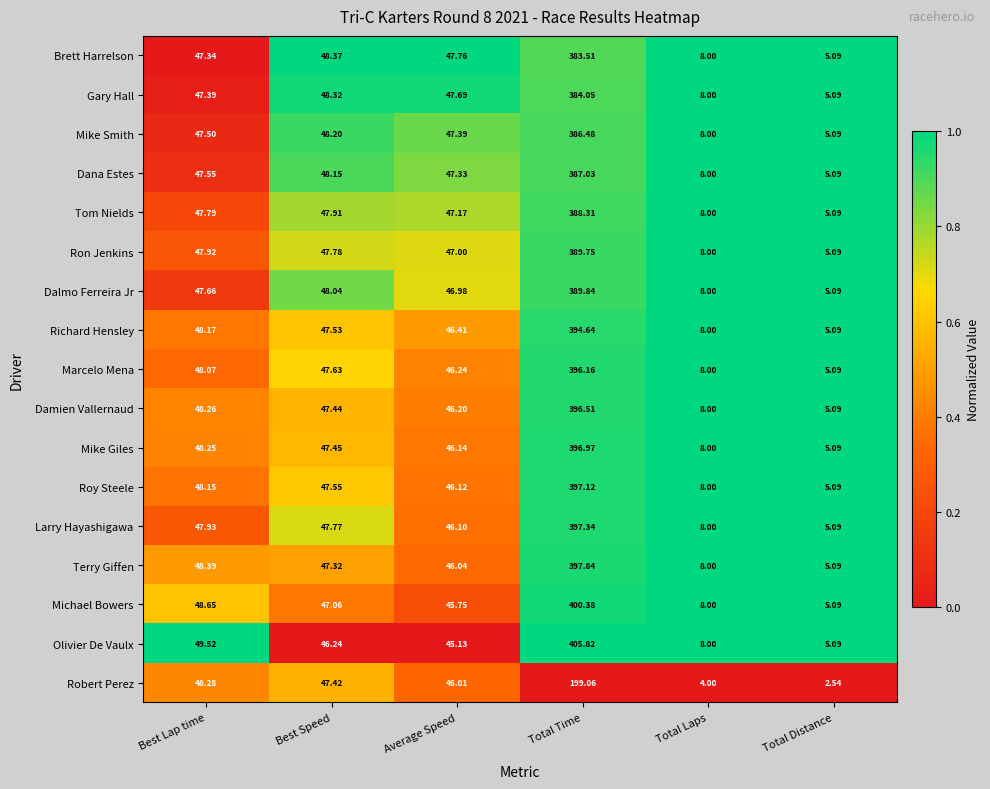

Which category has the highest value in the Robert Perez series?

Total Time